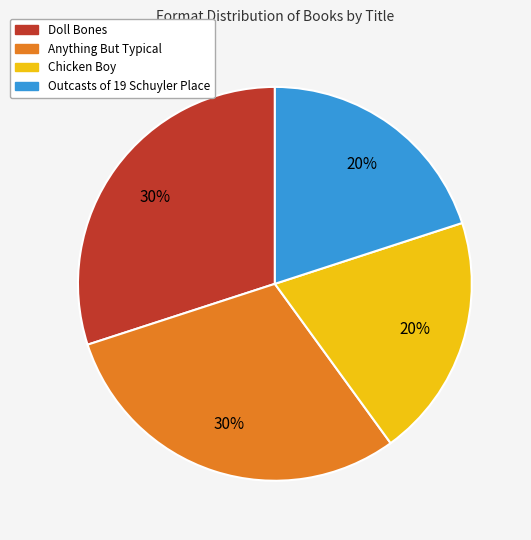

Is it true that Doll Bones is 41% of the pie?

False